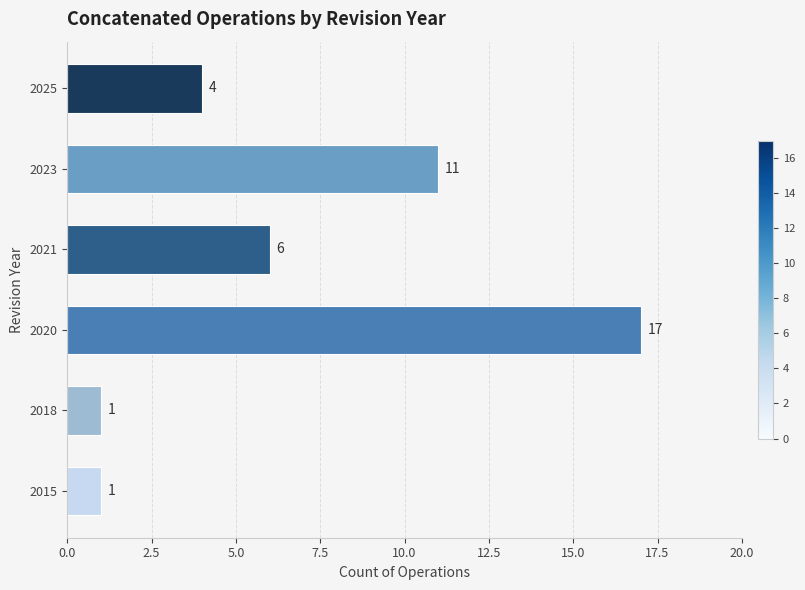

What is the average value?

7